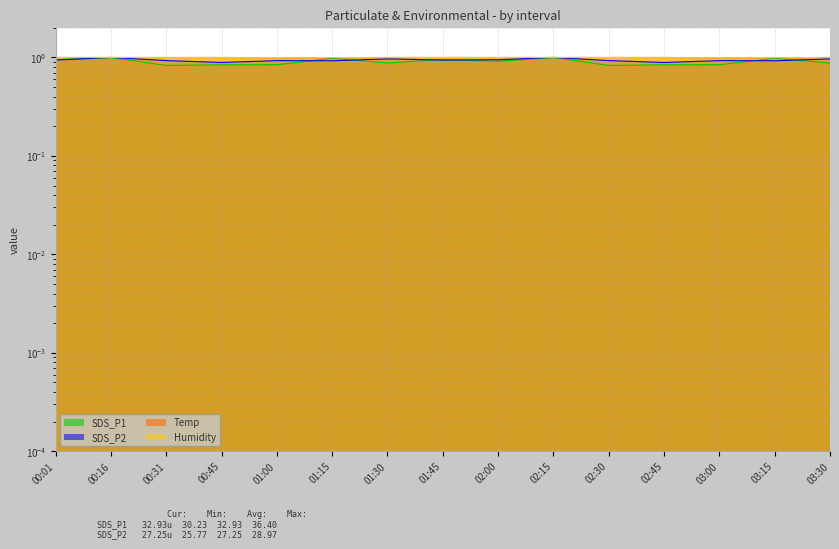

Between 00:16 and 03:00, which series saw the biggest shift?

SDS_P1